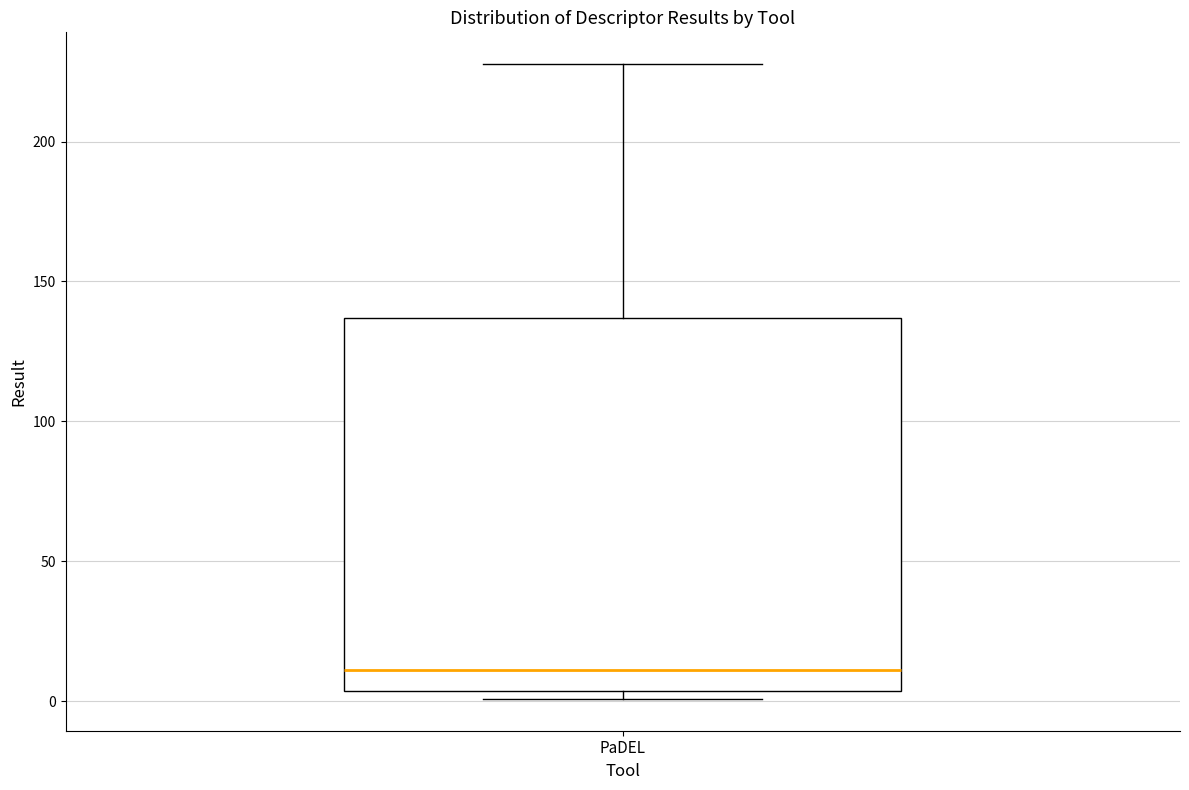

Transcribe this box plot: give where the median line is, the range the box spans, and where the two whiskers end, as read against the y-axis. The values are not printed on the chart, so give them approximately, as read against the axis.

median 10, box 5 to 135, whiskers 0 to 230